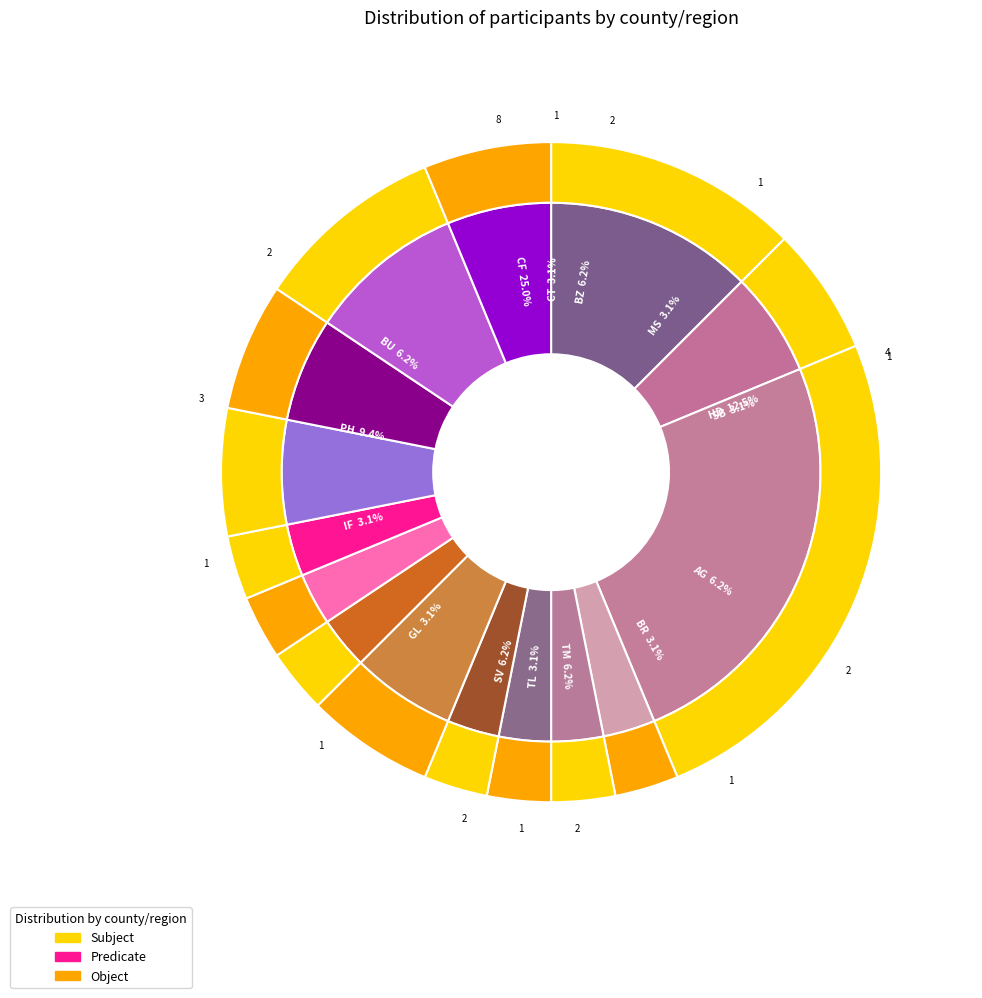

What percentage is NOT represented by CF?

75.0%